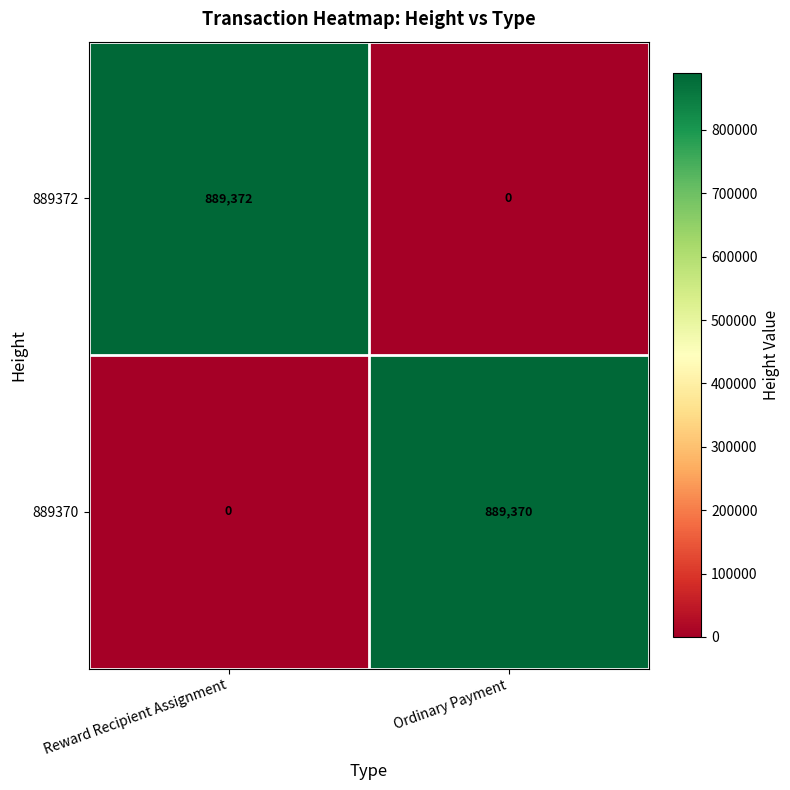

Reading left to right, what are all the values shown in this chart?

889372: Reward Recipient Assignment=889372	Ordinary Payment=0
889370: Reward Recipient Assignment=0	Ordinary Payment=889370